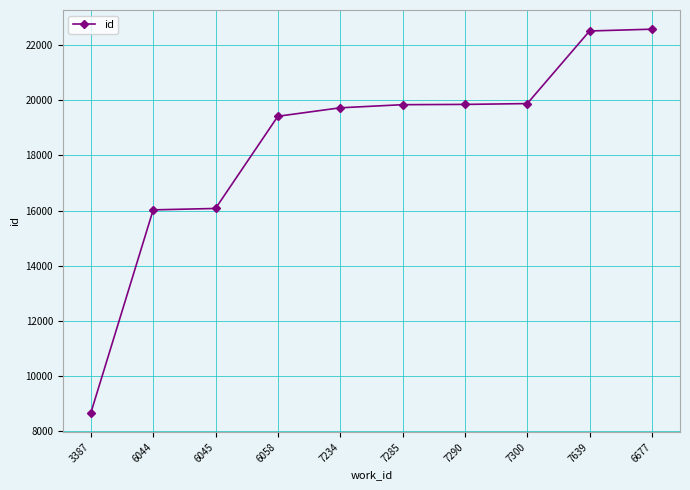

How many data points are less than 19842?

5